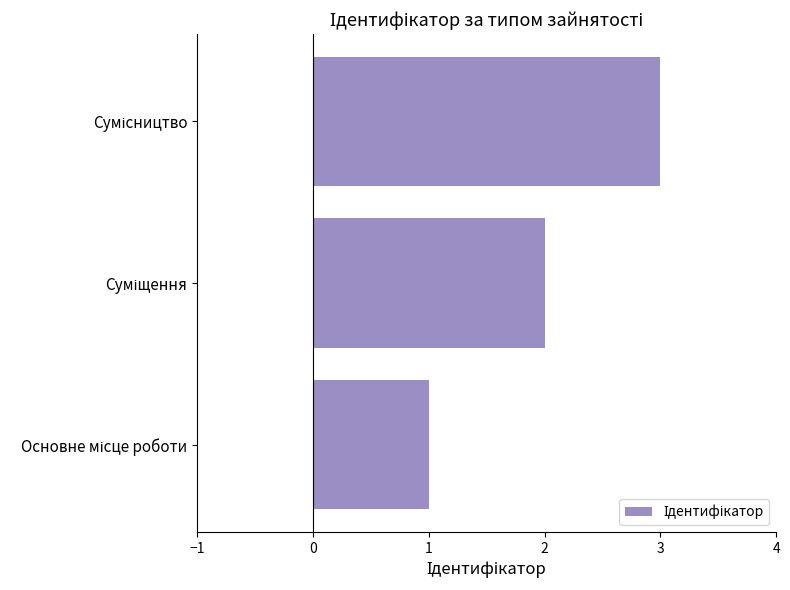

How many series are shown in this chart?

1